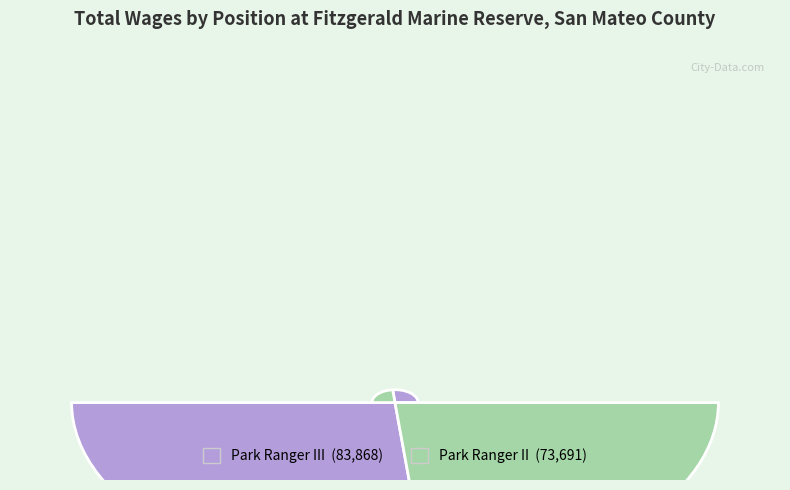

Which has a higher value, Park Ranger III or Park Ranger II?

Park Ranger III